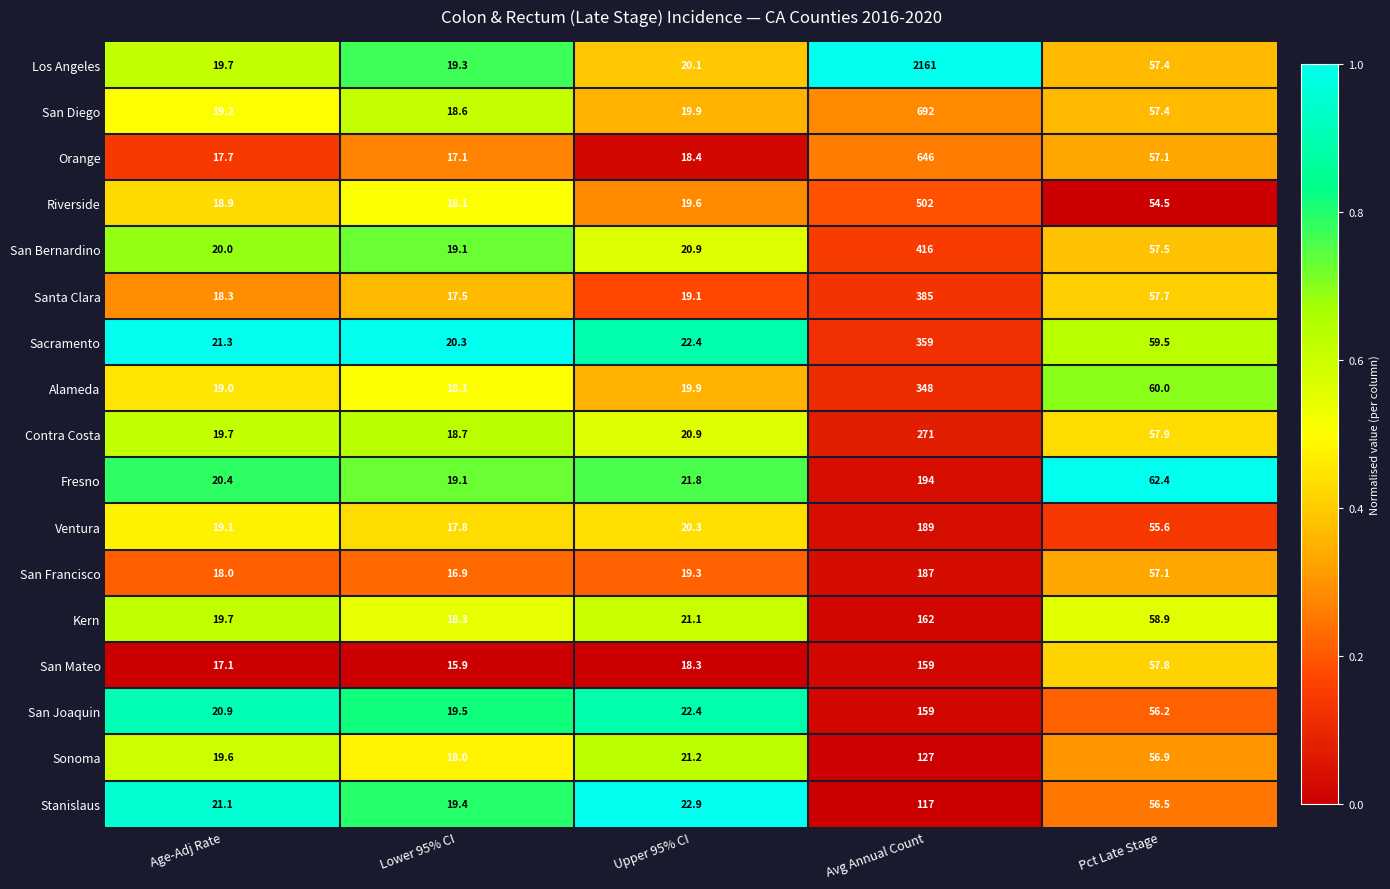

True or false: Kern has a value of 19.7 at Age-Adj Rate.

True